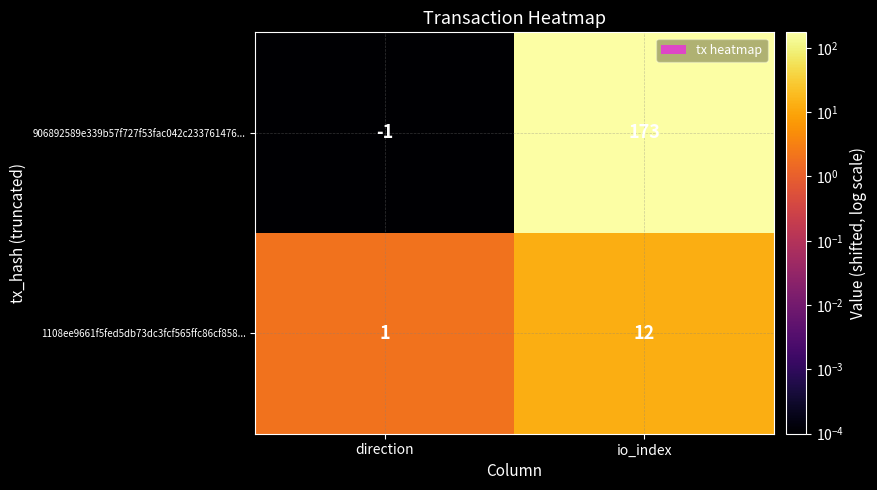

Reading left to right, what are all the values shown in this chart?

906892589e339b57f727f53fac042c233761476...: direction=-1	io_index=173
1108ee9661f5fed5db73dc3fcf565ffc86cf858...: direction=1	io_index=12